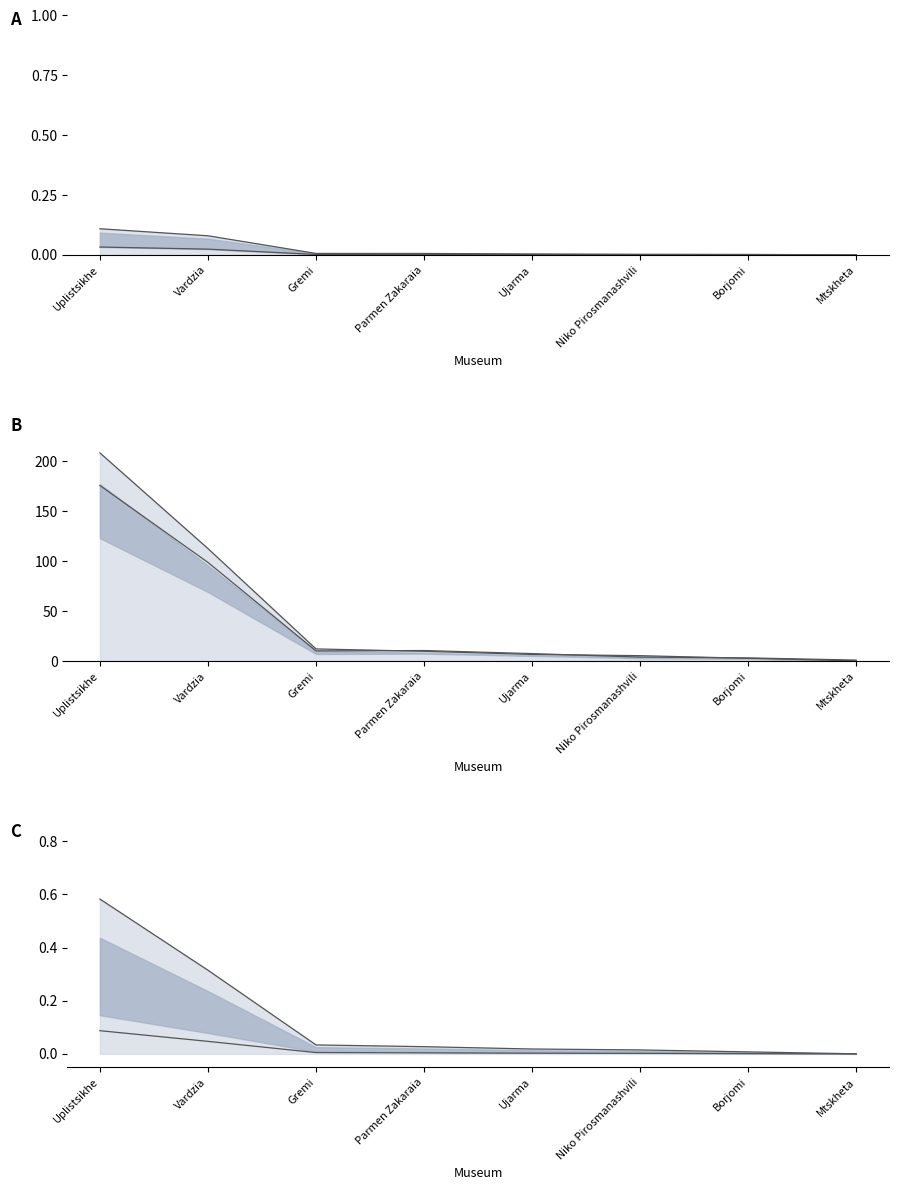

What is the label of the 5th point from the left?

Ujarma